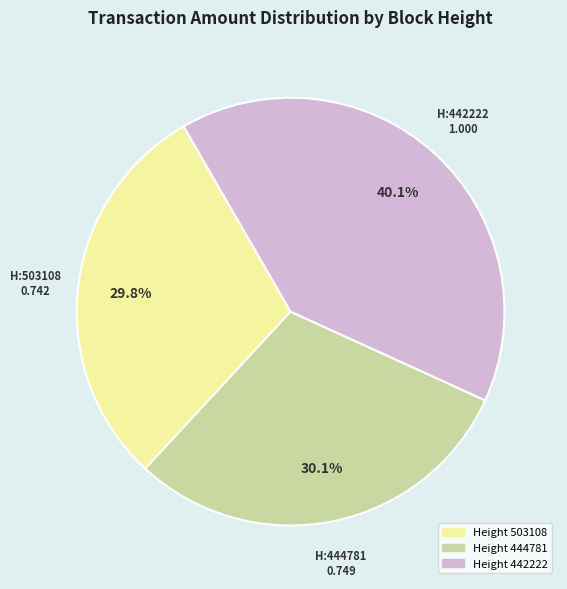

Is there any slice that represents more than half of the pie?

No